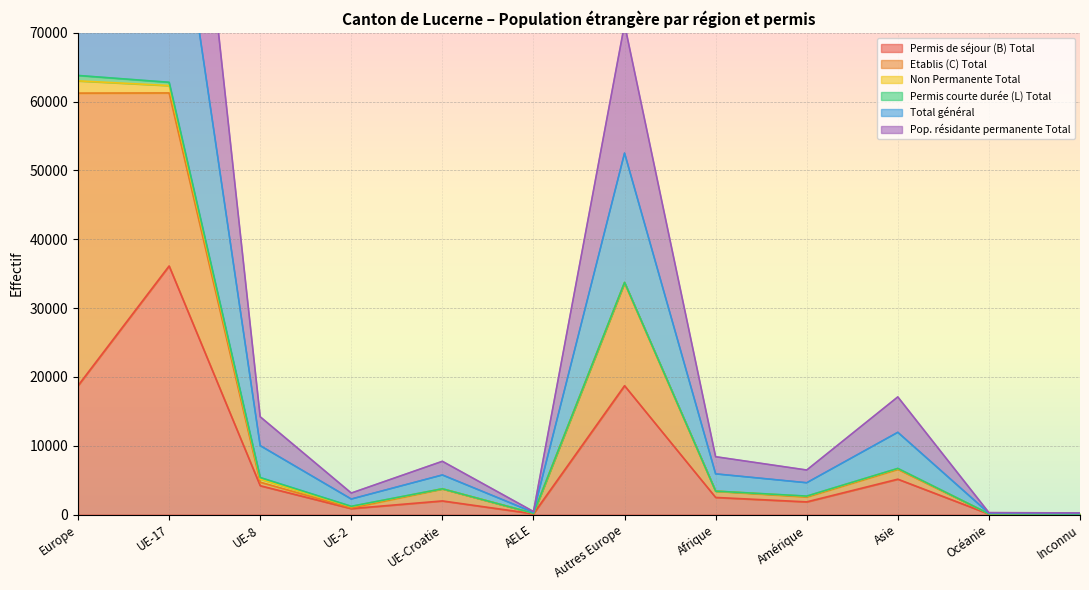

What is the total value across all series at AELE?

892